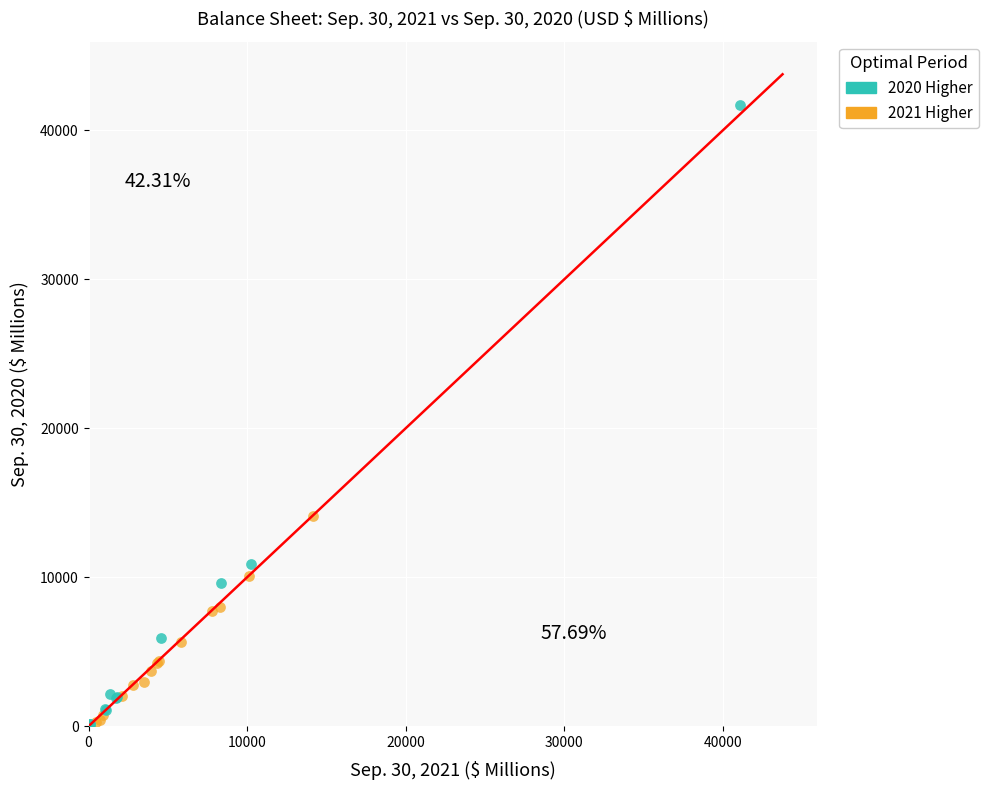

Which series reaches the maximum Y coordinate?

2020 Higher